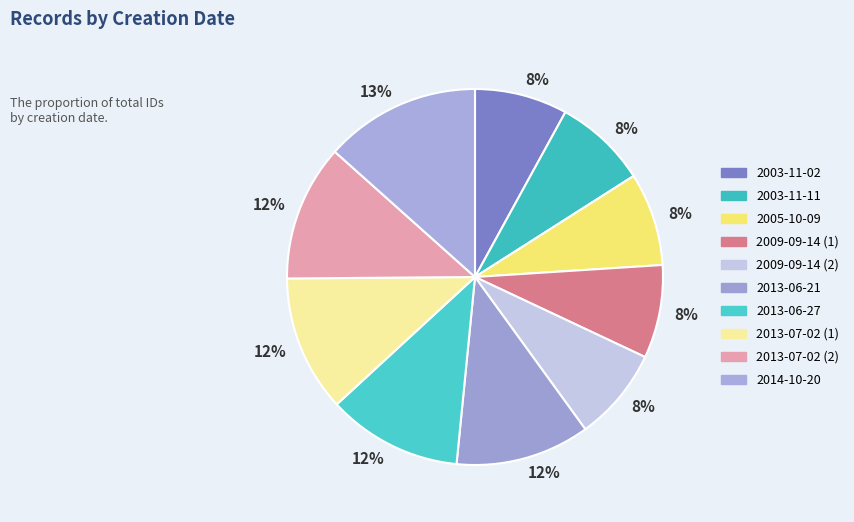

How many segments does this pie chart have?

10